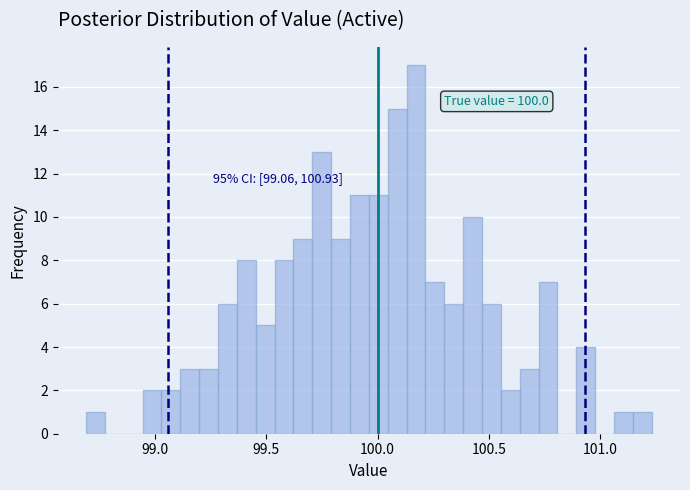

Read against the x-axis, roughly where is the centre of the tallest bar?

100.15